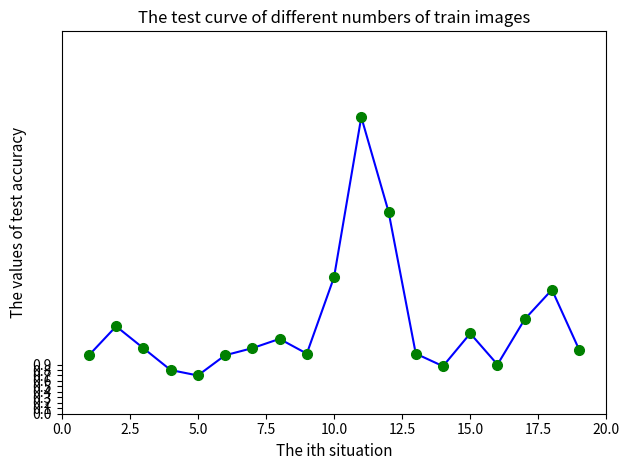

What is the minimum value shown in the chart?

0.7